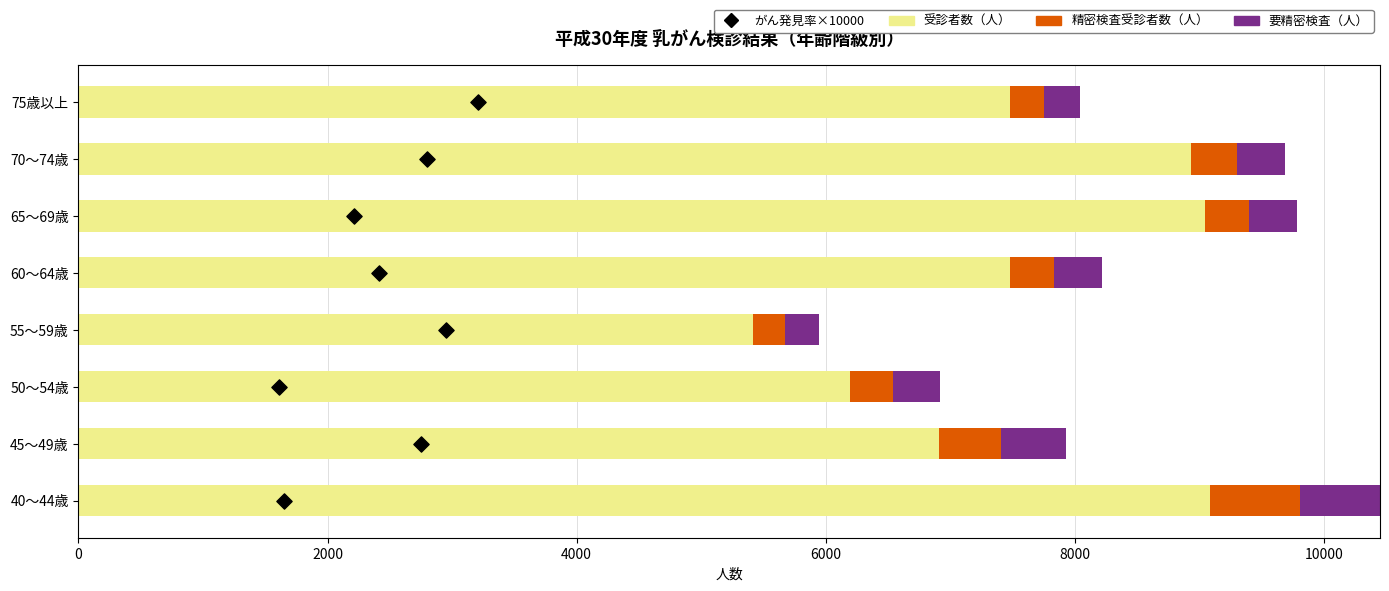

Which series reaches the minimum Y coordinate?

がん発見率×10000